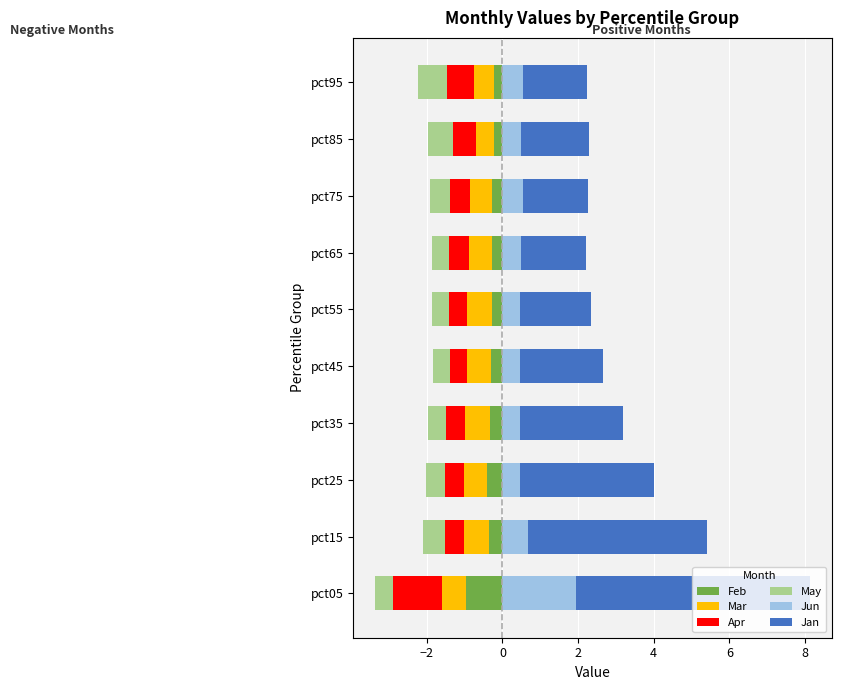

Rank the series by their maximum value, from highest to lowest.

Jan, Jun, Feb, May, Apr, Mar